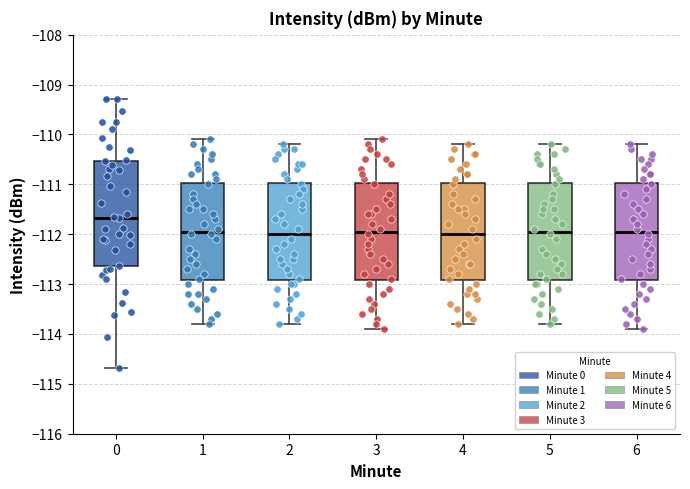

Reading left to right, read every box against the y-axis: the position of its median line, the range the box covers, and the ends of its whiskers. The values are not printed on the chart, so give them approximately, as read against the axis.

0: median -111.7, box -112.6 to -110.5, whiskers -114.7 to -109.3
1: median -111.9, box -112.9 to -111.0, whiskers -113.8 to -110.1
2: median -112.0, box -112.9 to -111.0, whiskers -113.8 to -110.2
3: median -111.9, box -112.9 to -111.0, whiskers -113.9 to -110.1
4: median -112.0, box -112.9 to -111.0, whiskers -113.8 to -110.2
5: median -111.9, box -112.9 to -111.0, whiskers -113.8 to -110.2
6: median -111.9, box -112.9 to -111.0, whiskers -113.9 to -110.2